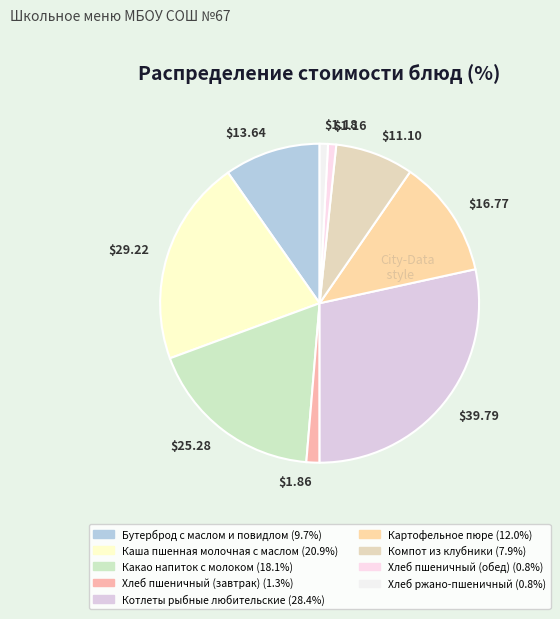

Which slice is the largest?

$39.79